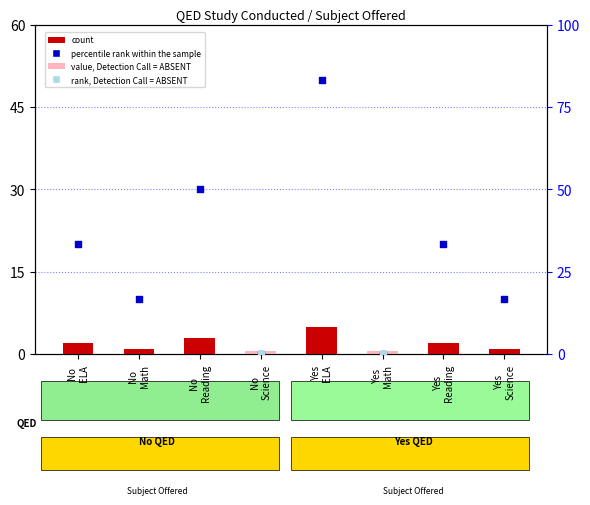

At which category is the sum across all series the highest?

Yes
ELA